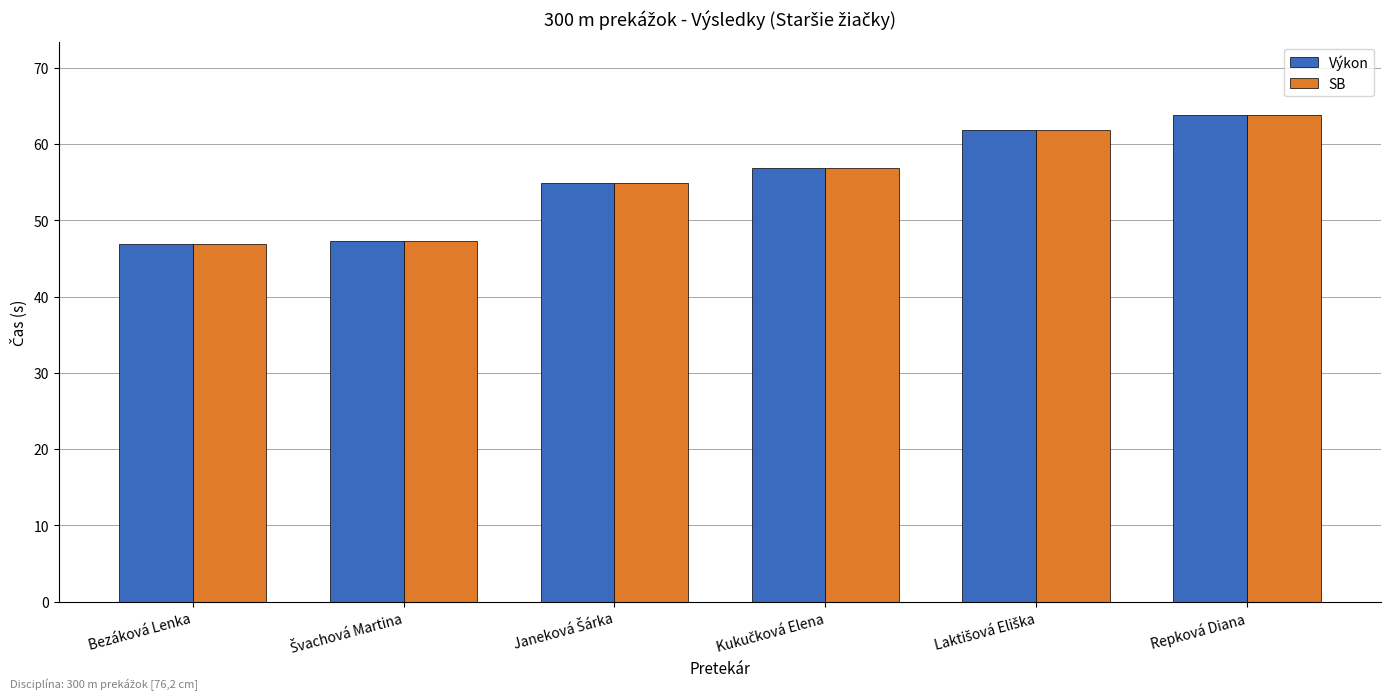

What are all the series names shown in the legend?

Výkon, SB